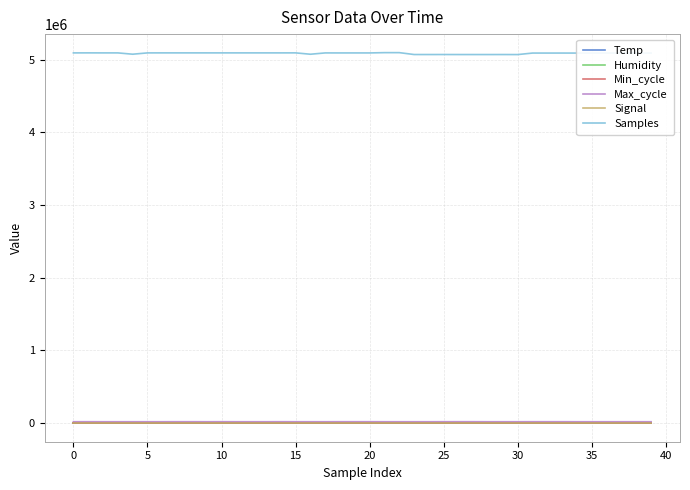

True or false: Humidity and Signal intersect in this chart.

False